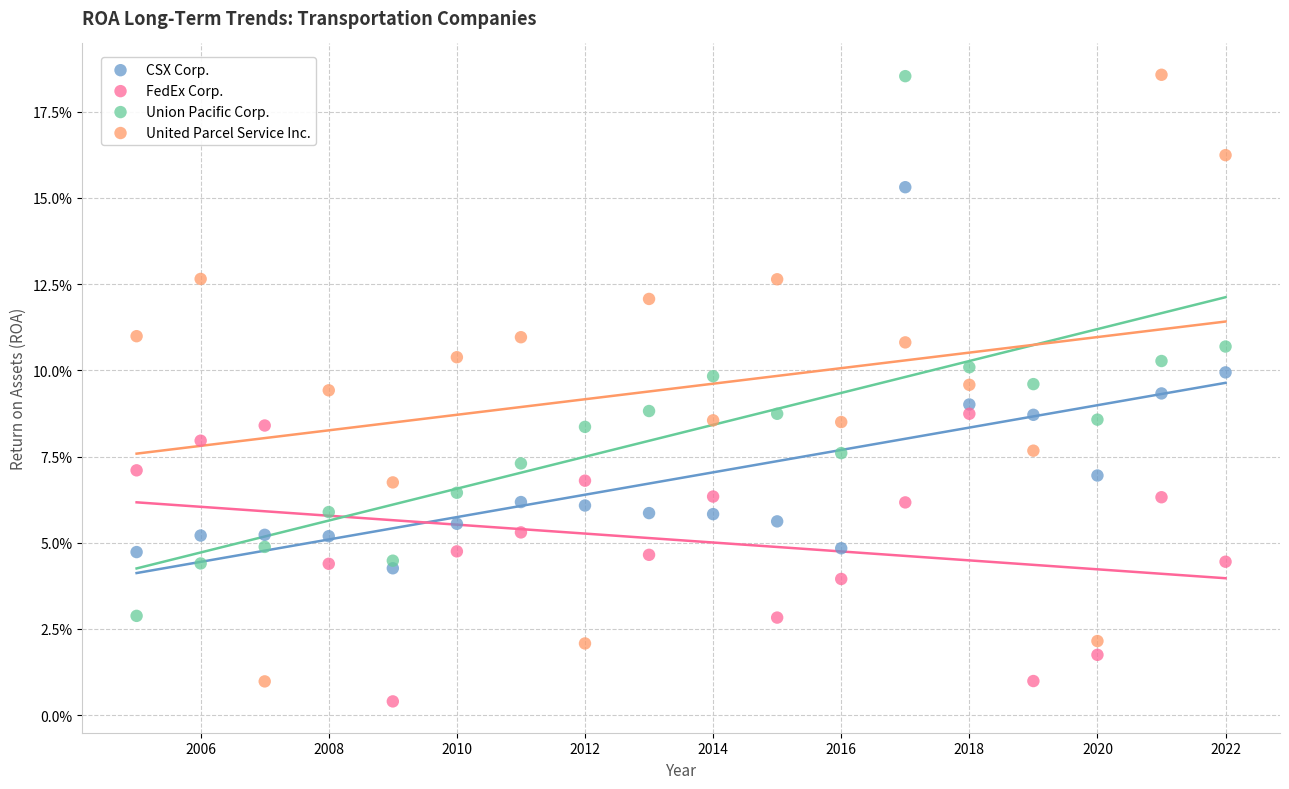

Which series has the largest Y range (max minus min)?

United Parcel Service Inc.